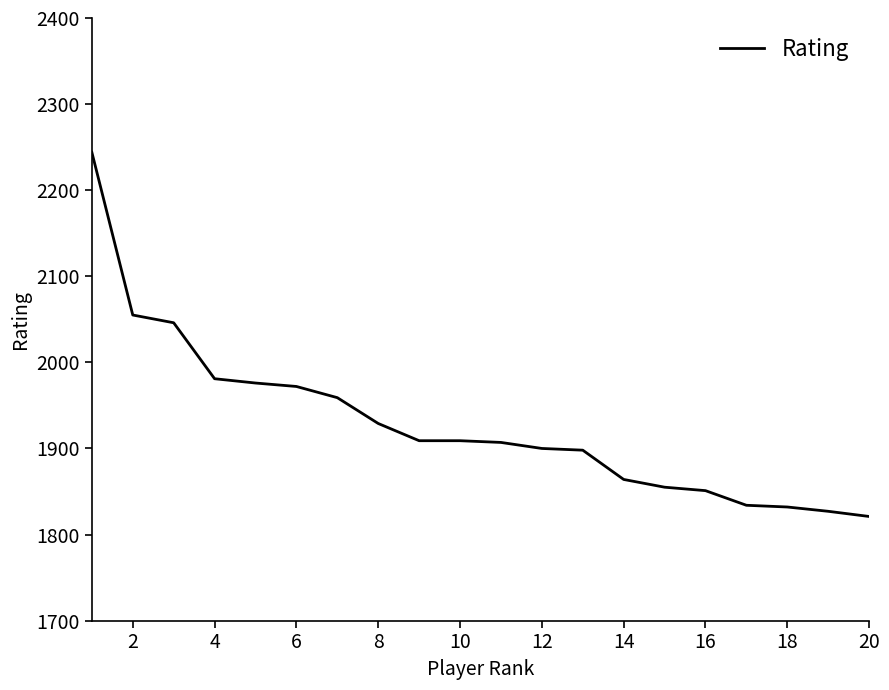

What is the minimum value shown in the chart?

1821